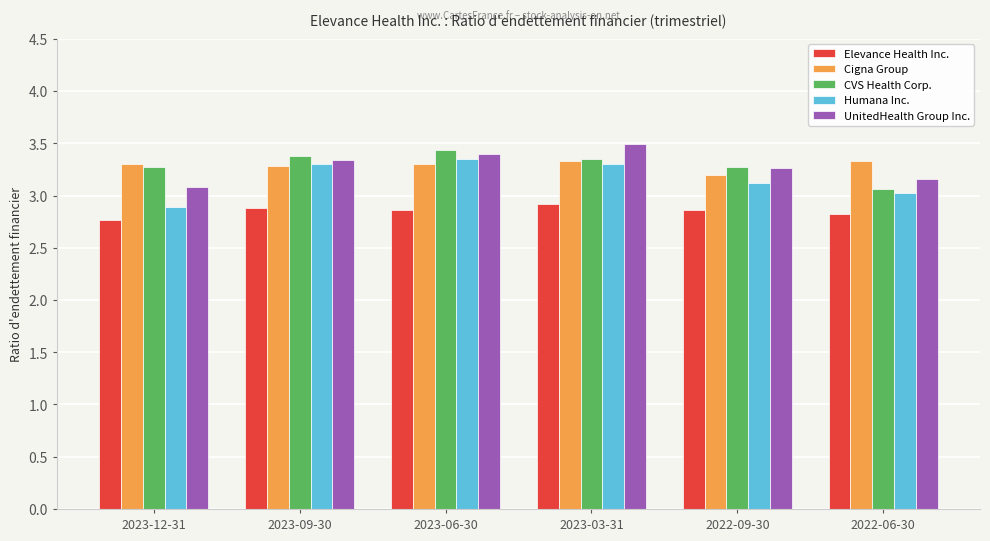

Is the value of Humana Inc. at 2023-12-31 greater than the value of UnitedHealth Group Inc. at 2022-06-30?

No